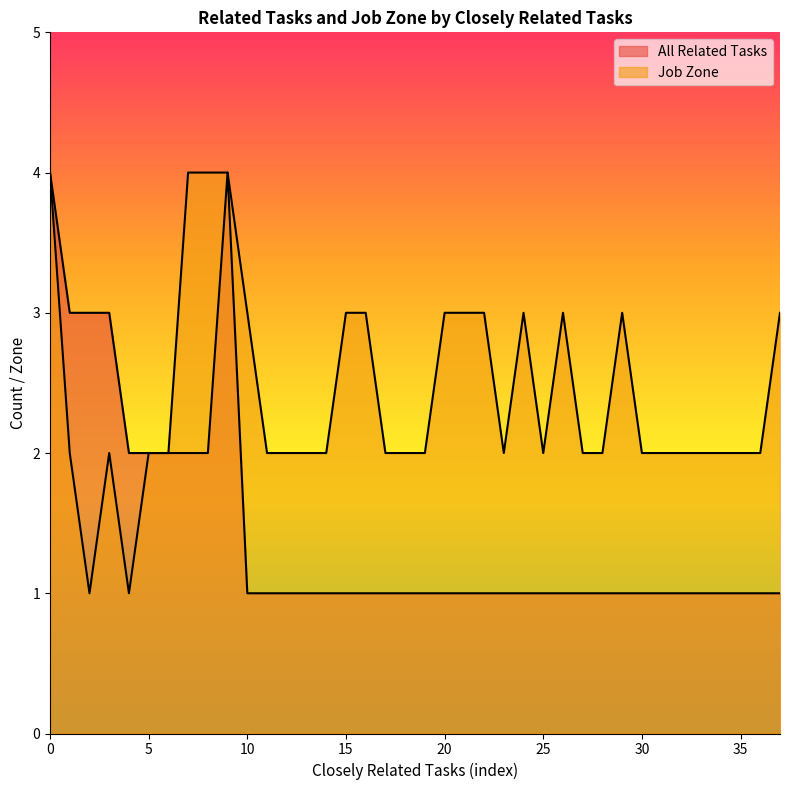

Reading right to left, extract all data points from this chart.

All Related Tasks: 1	1	1	1	1	1	1	1	1	1	1	1	1	1	1	1	1	1	1	1	1	1	1	1	1	1	1	1	4	2	2	2	2	2	3	3	3	4
Job Zone: 3	2	2	2	2	2	2	2	3	2	2	3	2	3	2	3	3	3	2	2	2	3	3	2	2	2	2	3	4	4	4	2	2	1	2	1	2	4